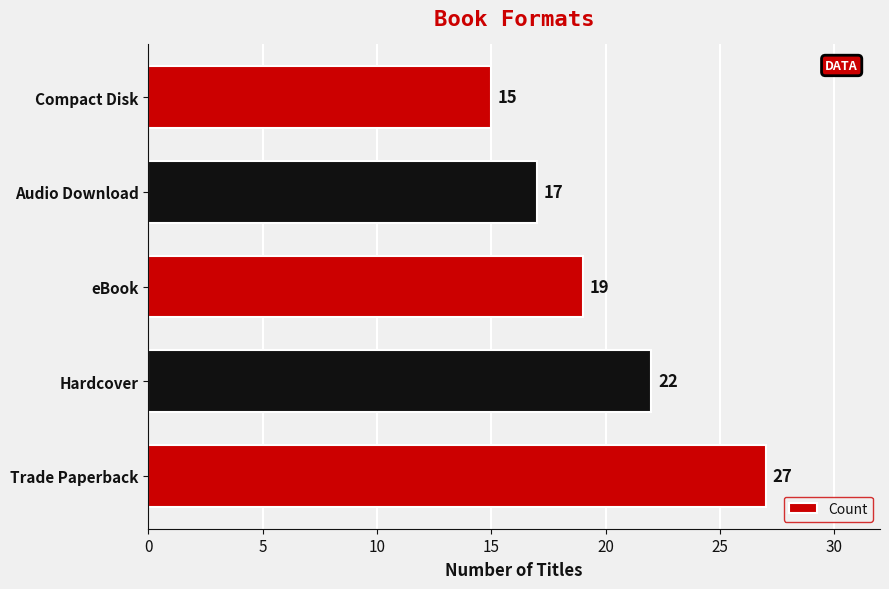

Read the value at Hardcover, to the nearest 10.

20